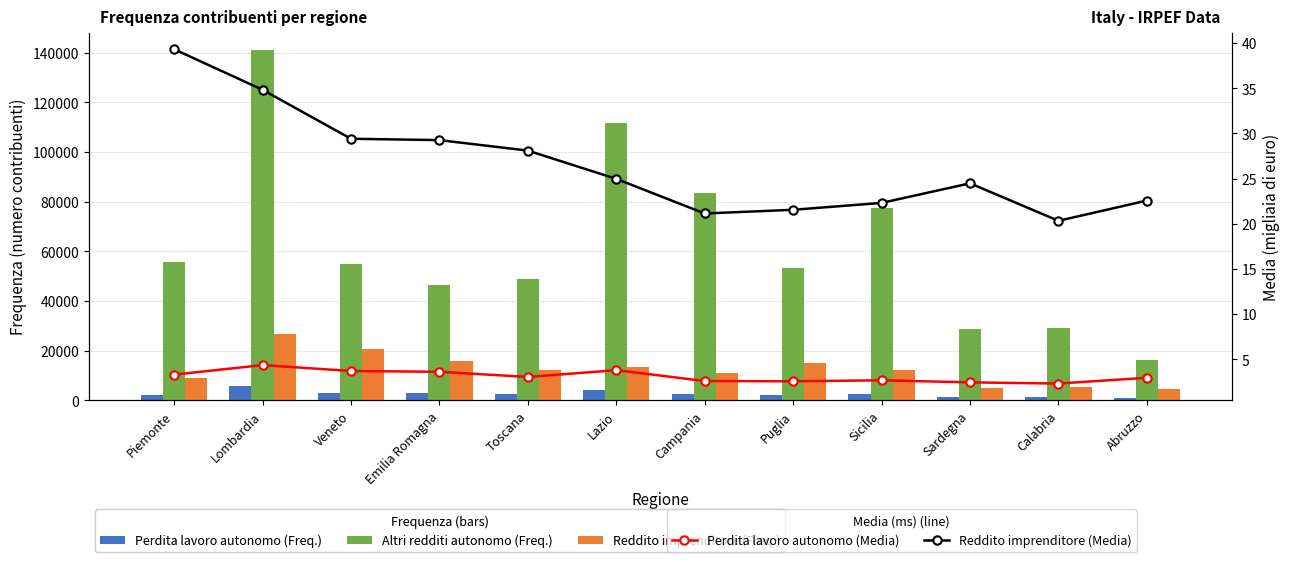

What is the sum of the Altri redditi autonomo (Freq.) values at Toscana and Sardegna?

77508.0